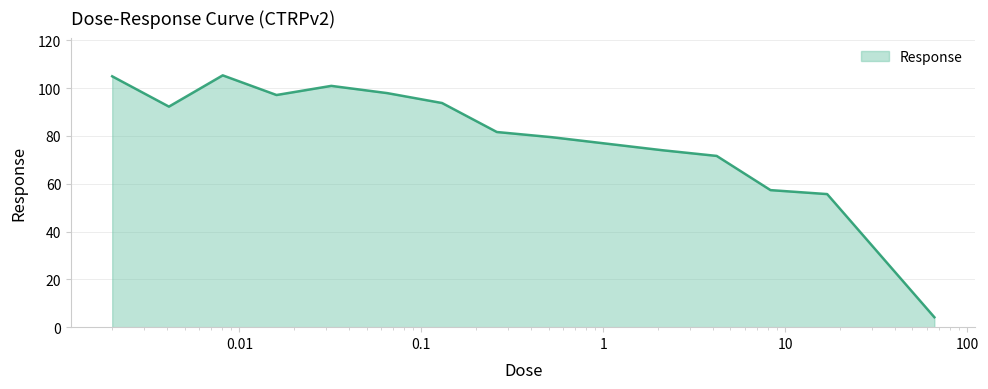

What is the difference between the maximum and minimum values?

101.1